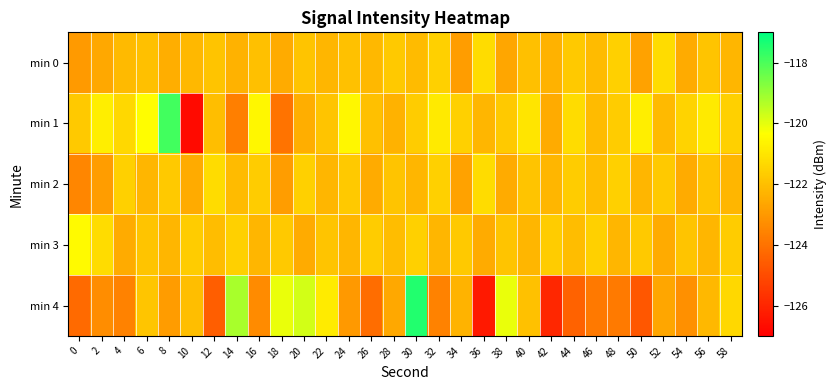

Which series changed the most between 6 and 18?

min 1